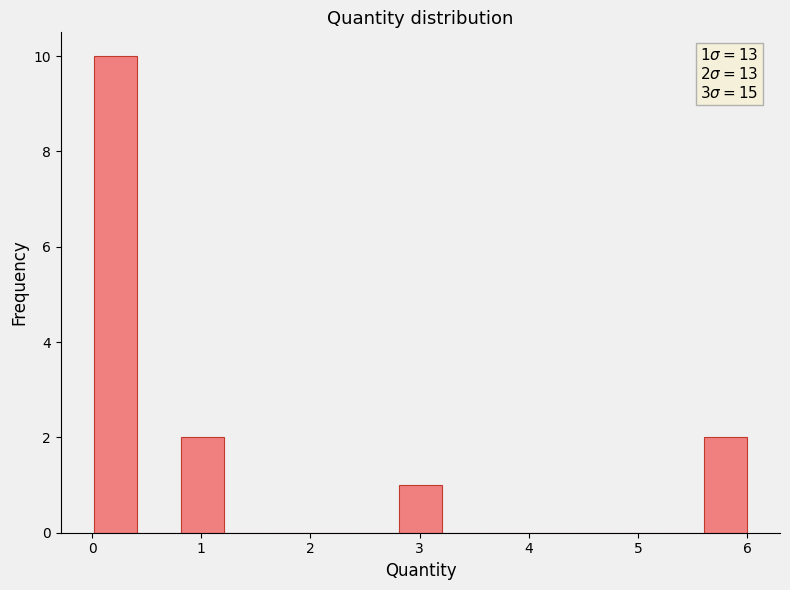

Around what value on the x-axis is the tallest bar? Give the approximate position of its centre, as read against the axis.

0.2